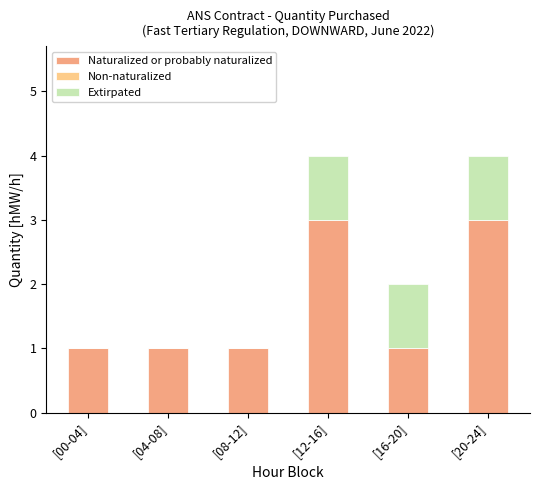

Reading left to right, transcribe the values for Naturalized or probably naturalized.

[00-04]=1	[04-08]=1	[08-12]=1	[12-16]=3	[16-20]=1	[20-24]=3